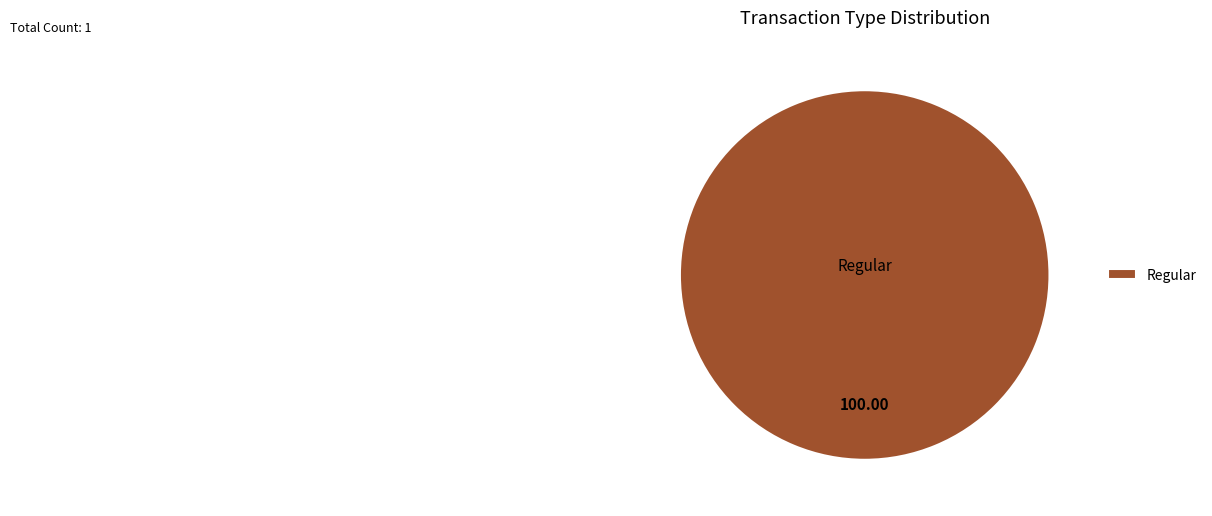

Is there a majority slice in this chart?

Yes